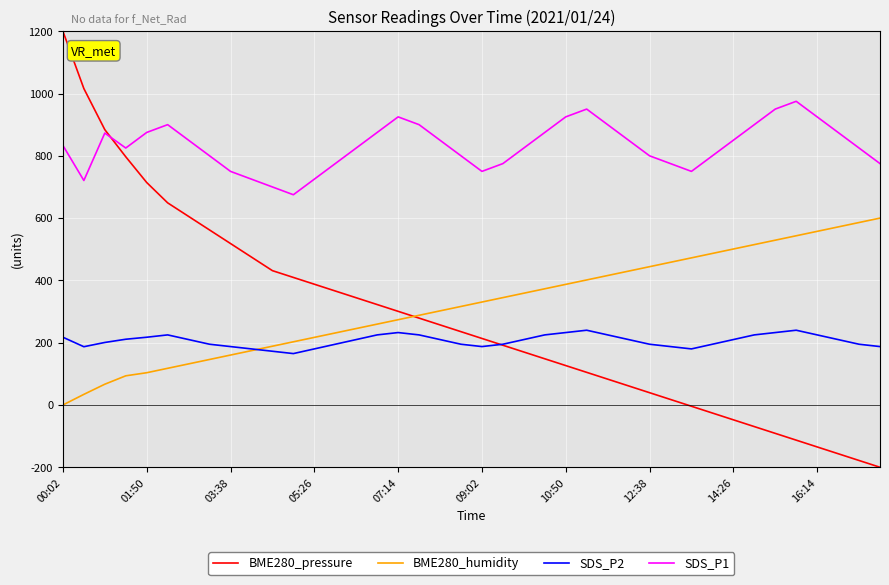

What is the greatest value displayed?

1200.0